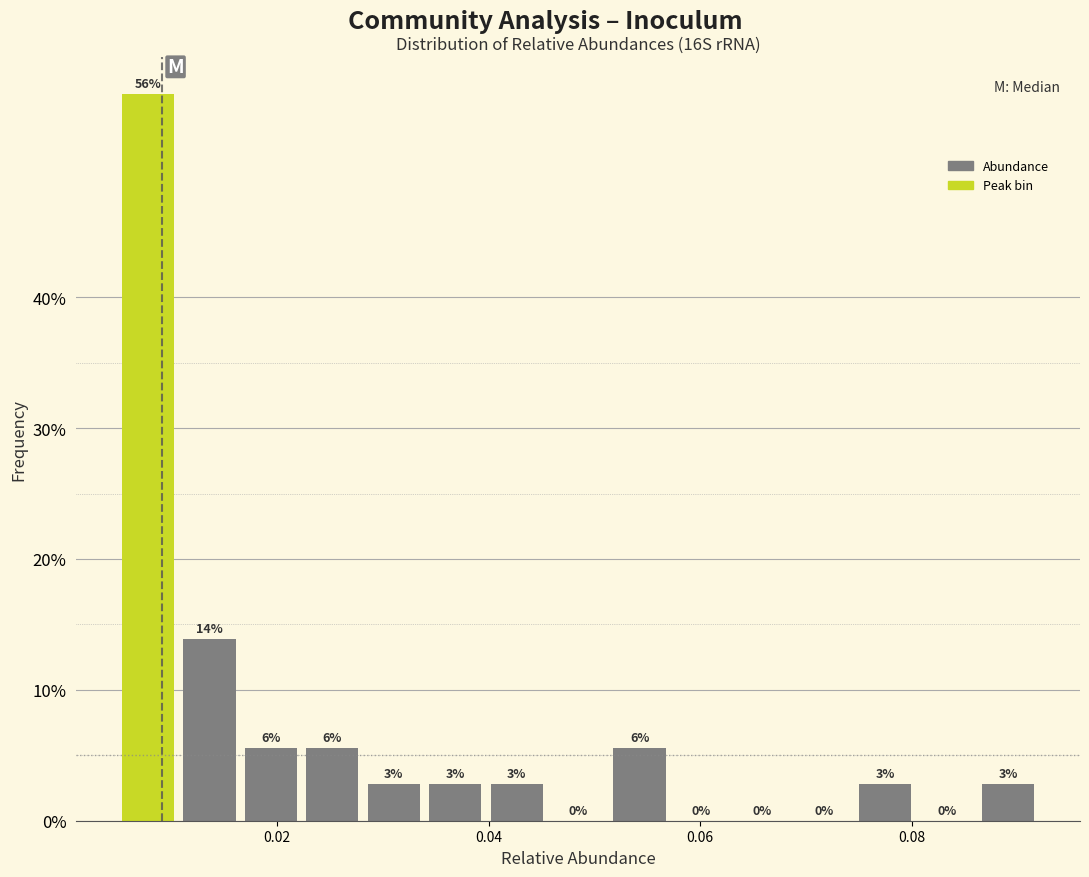

Read against the x-axis, roughly where is the centre of the tallest bar?

0.008